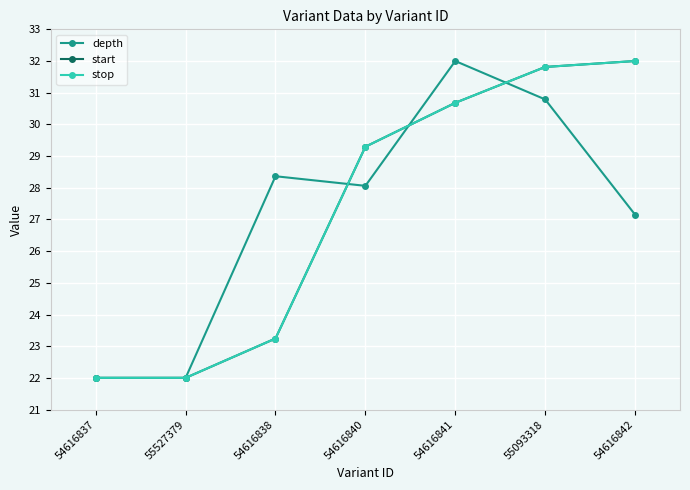

Is this an area chart (filled region under the line)?

No